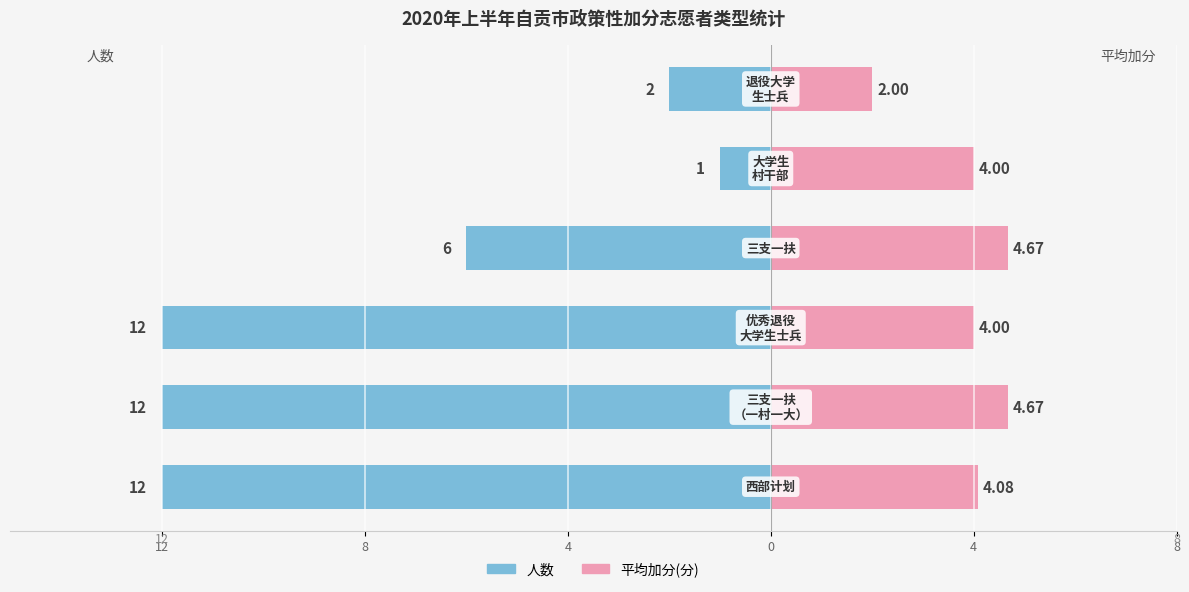

How many values in the 人数 series exceed -6?

2